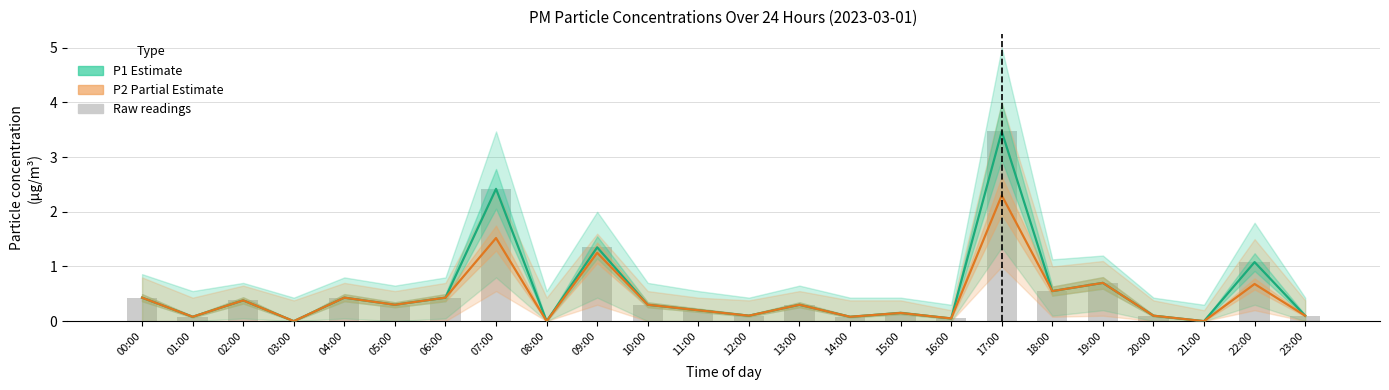

How many groups of bars are there?

24